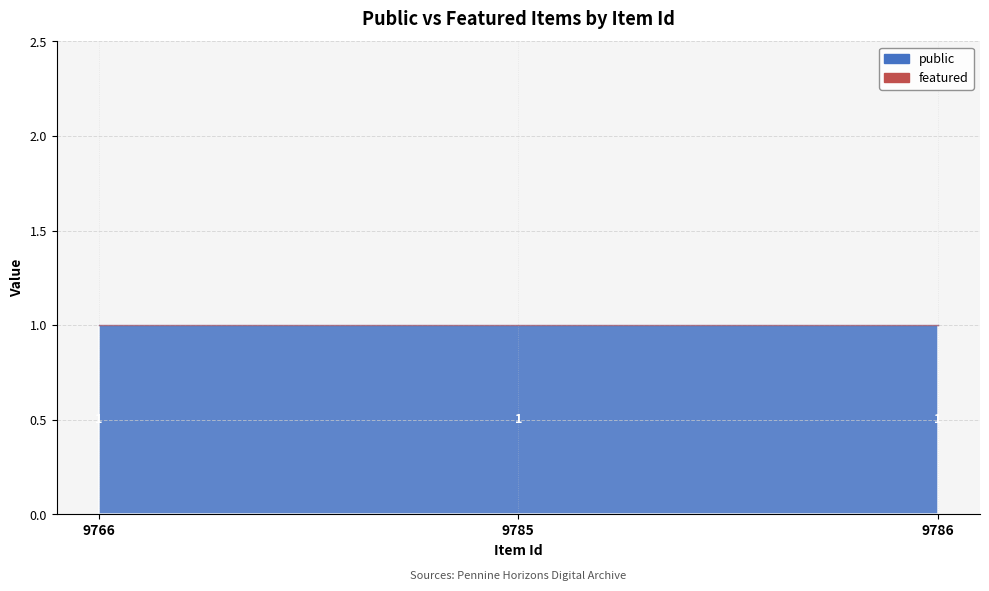

Reading left to right, list all the values displayed in this chart.

public: 1	1	1
featured: 0	0	0